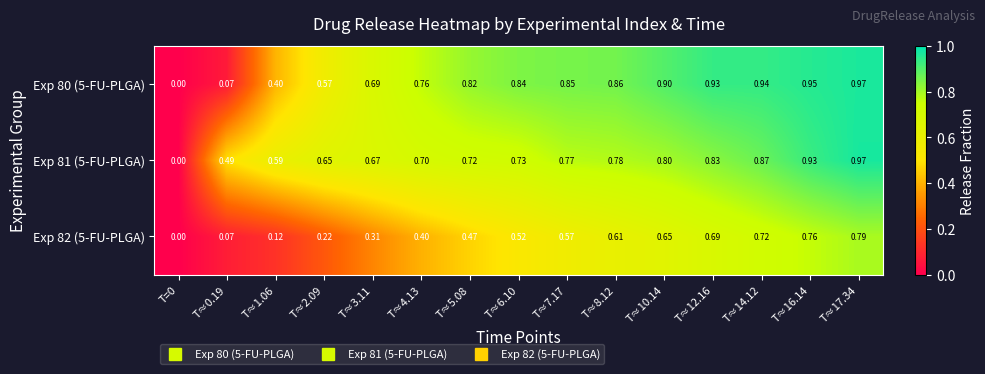

Is the value of Exp 81 (5-FU-PLGA) at T≈3.11 greater than the value of Exp 82 (5-FU-PLGA) at T≈3.11?

Yes